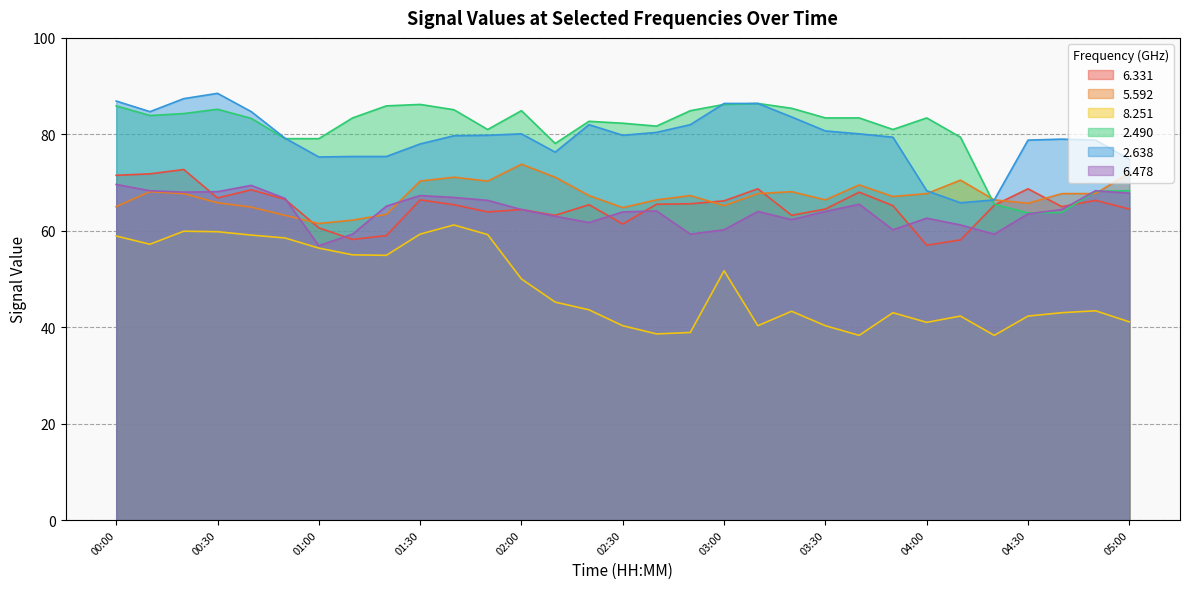

At how many categories does at least one series exceed 66?

31